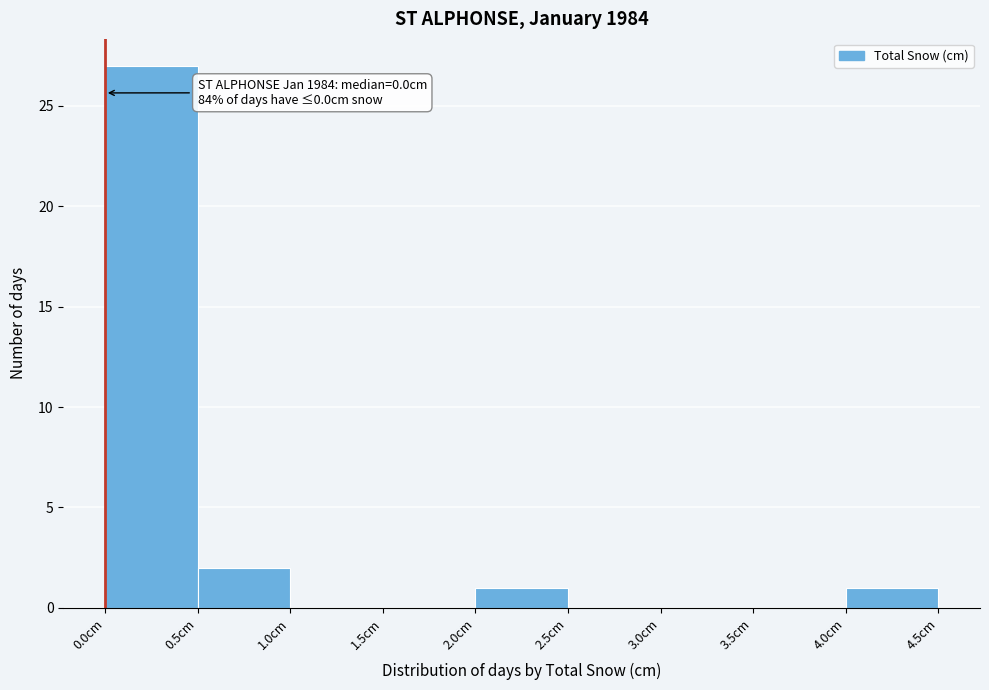

Which range on the x-axis has the tallest bar?

0.0 to 0.5